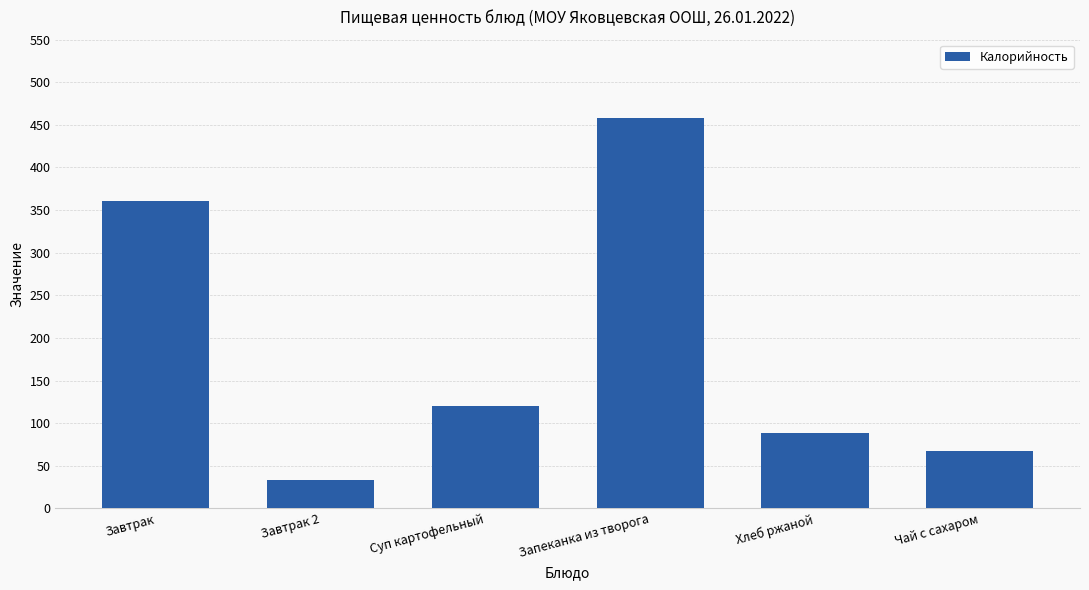

Are the bars horizontal?

No